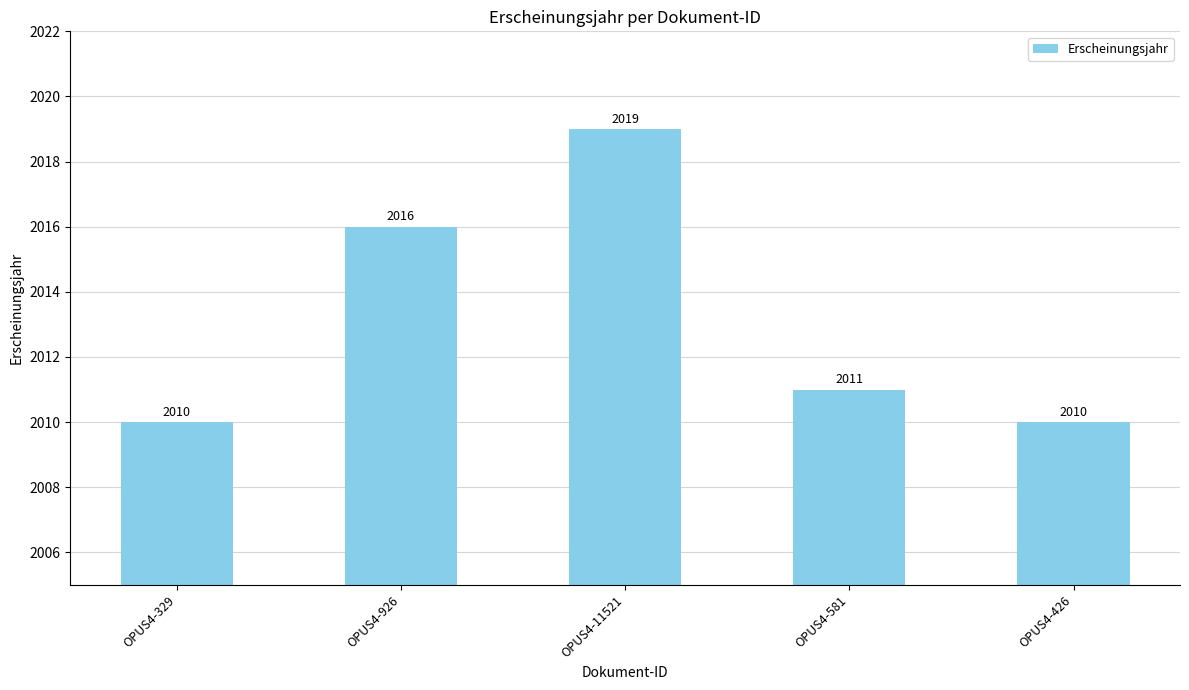

Does the chart contain stacked bars?

No